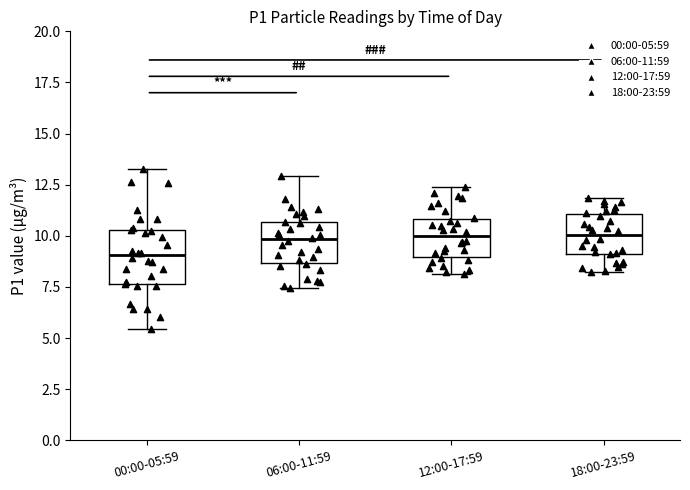

Reading left to right, transcribe this box plot: for each box, give where its median line is, the range the box spans, and where its two whiskers end, as read against the y-axis. The values are not printed on the chart, so give them approximately, as read against the axis.

00:00-05:59: median 9.0, box 7.5 to 10.5, whiskers 5.5 to 13.5
06:00-11:59: median 10.0, box 8.5 to 10.5, whiskers 7.5 to 13.0
12:00-17:59: median 10.0, box 9.0 to 11.0, whiskers 8.0 to 12.5
18:00-23:59: median 10.0, box 9.0 to 11.0, whiskers 8.5 to 12.0